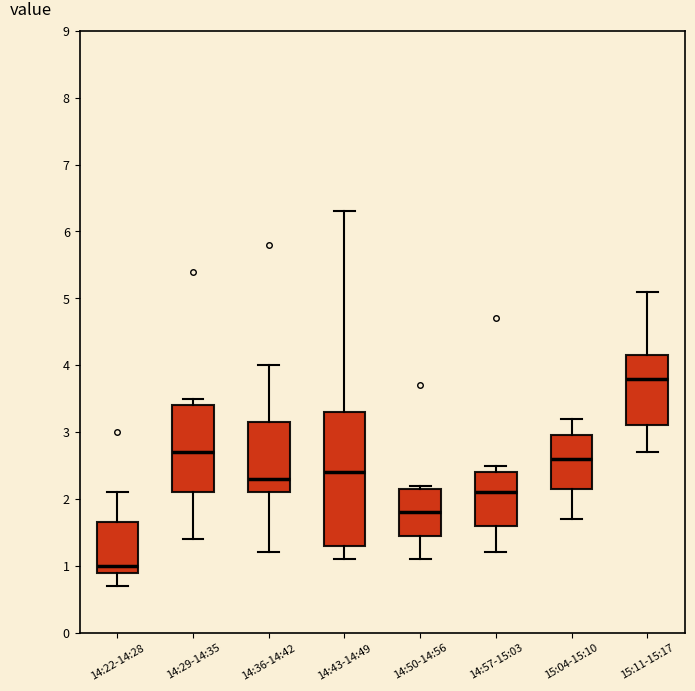

Comparing the boxes themselves (not the whiskers), which one is the tallest?

14:43-14:49